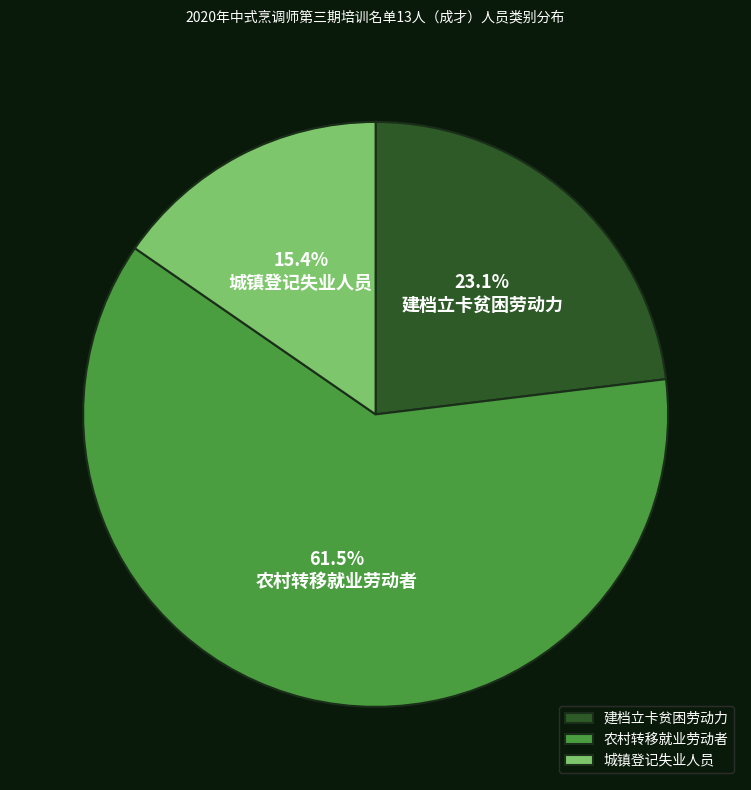

Rank the categories by value from lowest to highest.

城镇登记失业人员, 建档立卡贫困劳动力, 农村转移就业劳动者